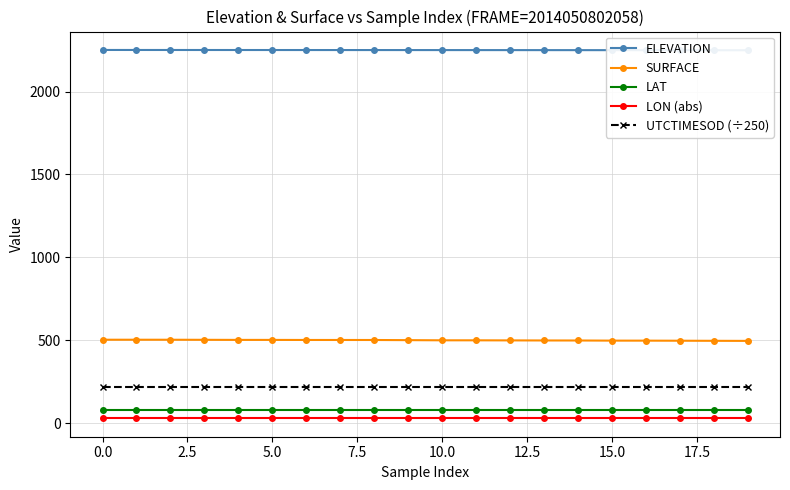

What is the lowest value of the LAT series?

77.4